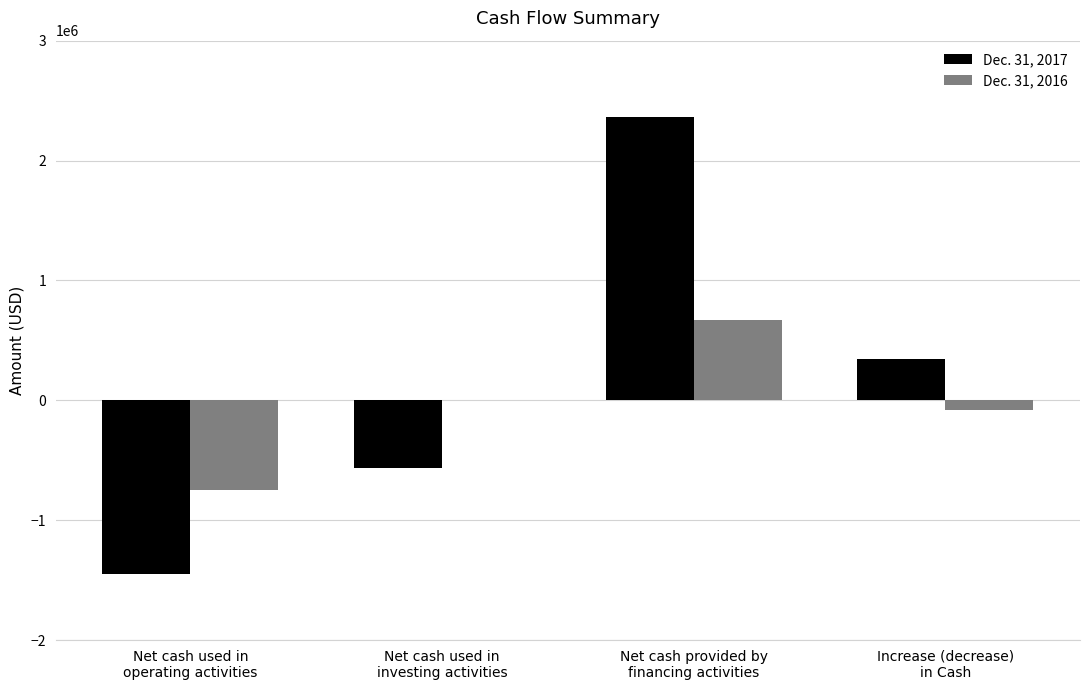

What is the total value across all series at Net cash provided by
financing activities?

3029679